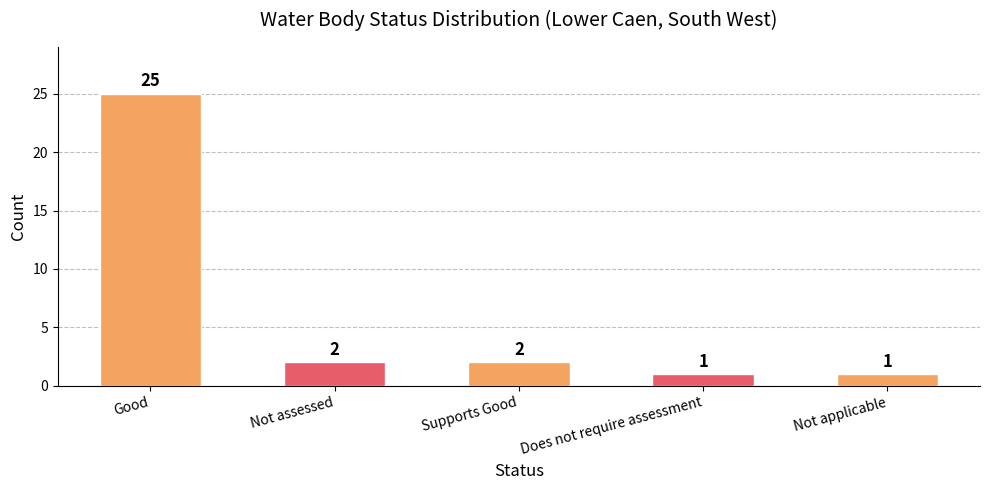

What is the difference between the values at Does not require assessment and Not assessed?

1